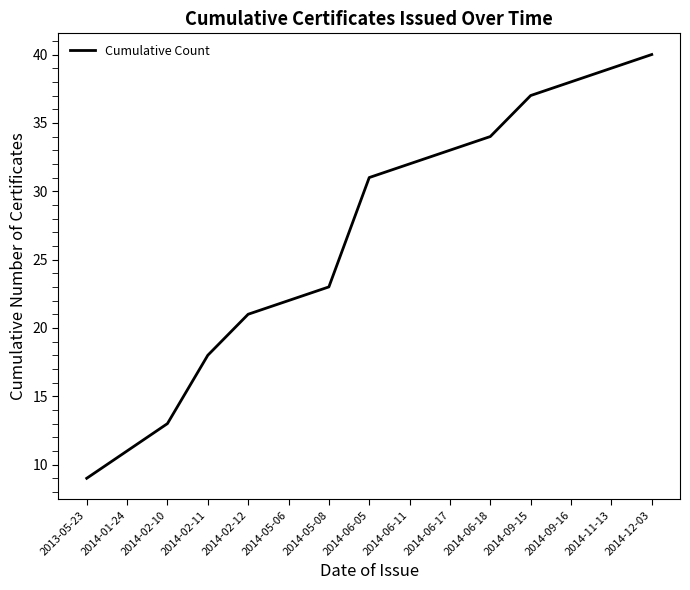

What position from the left is 2013-05-23?

1